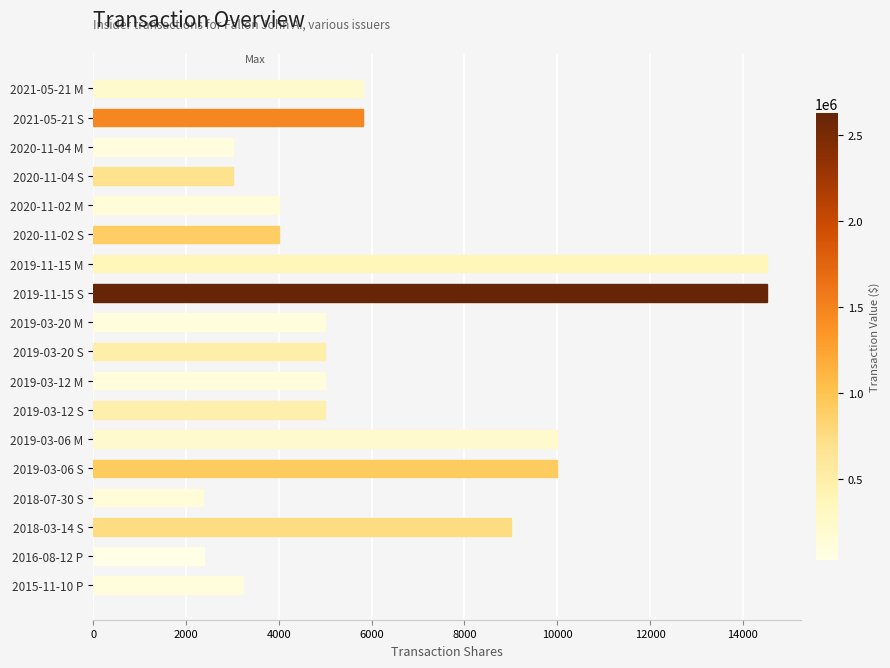

What is the greatest value displayed?

14525